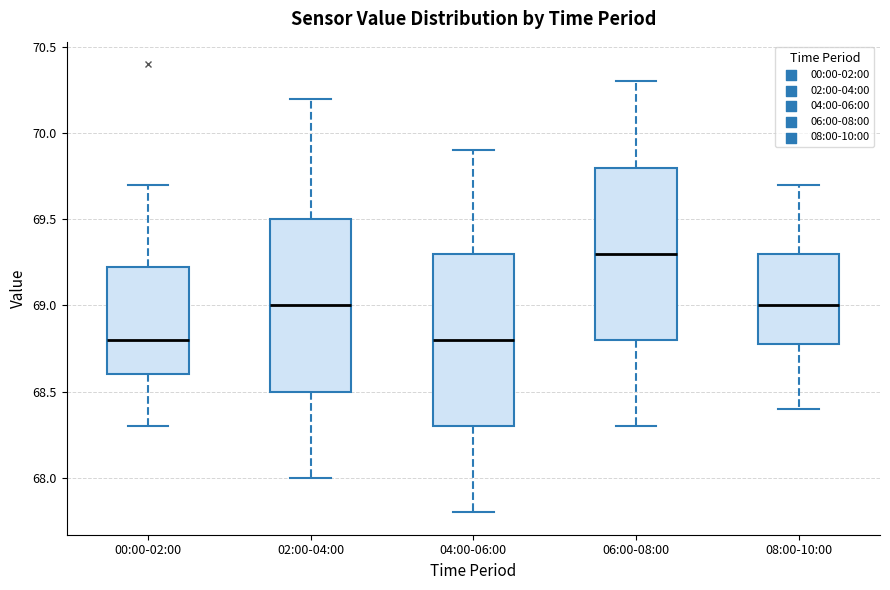

Where does the lower whisker of the box for 06:00-08:00 end on the y-axis? The values are not printed on the chart, so give them approximately, as read against the axis.

68.30